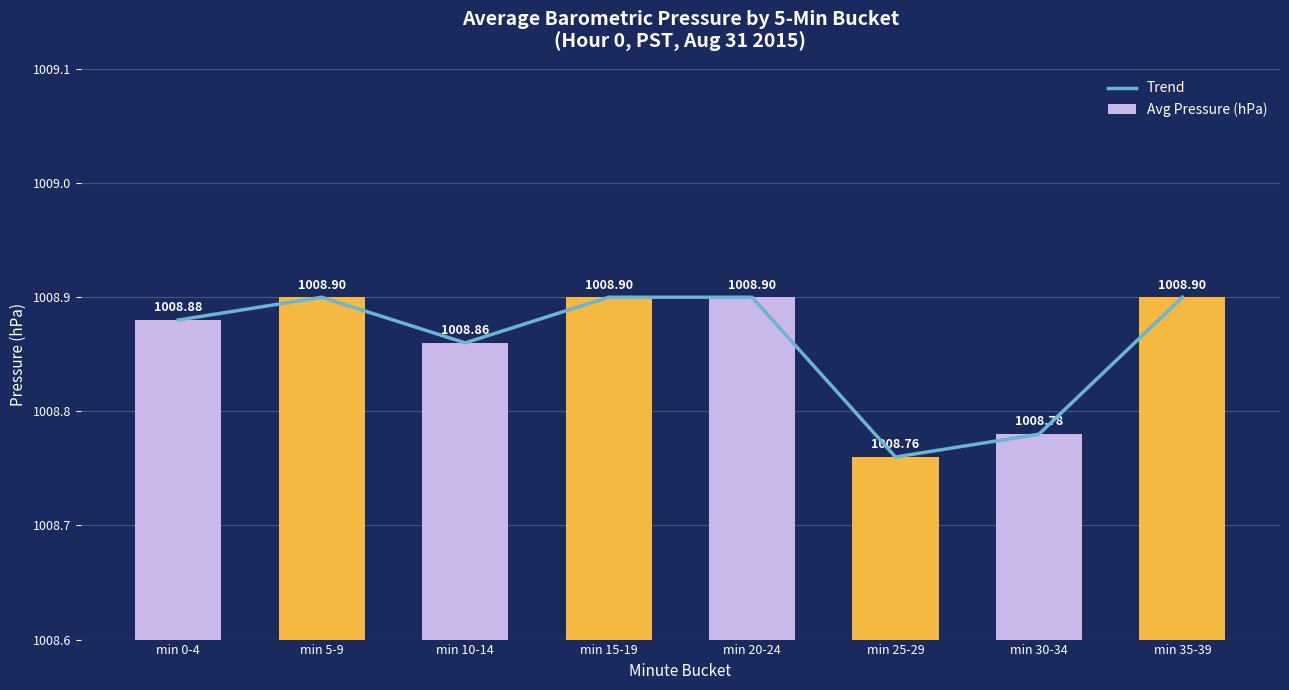

How many categories are shown in the chart?

8